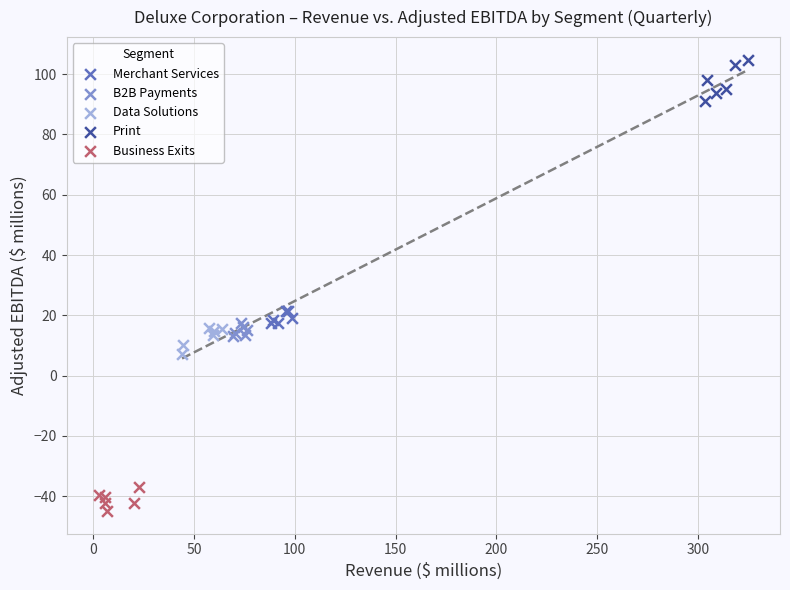

What are all the series names shown in the legend?

Merchant Services, B2B Payments, Data Solutions, Print, Business Exits